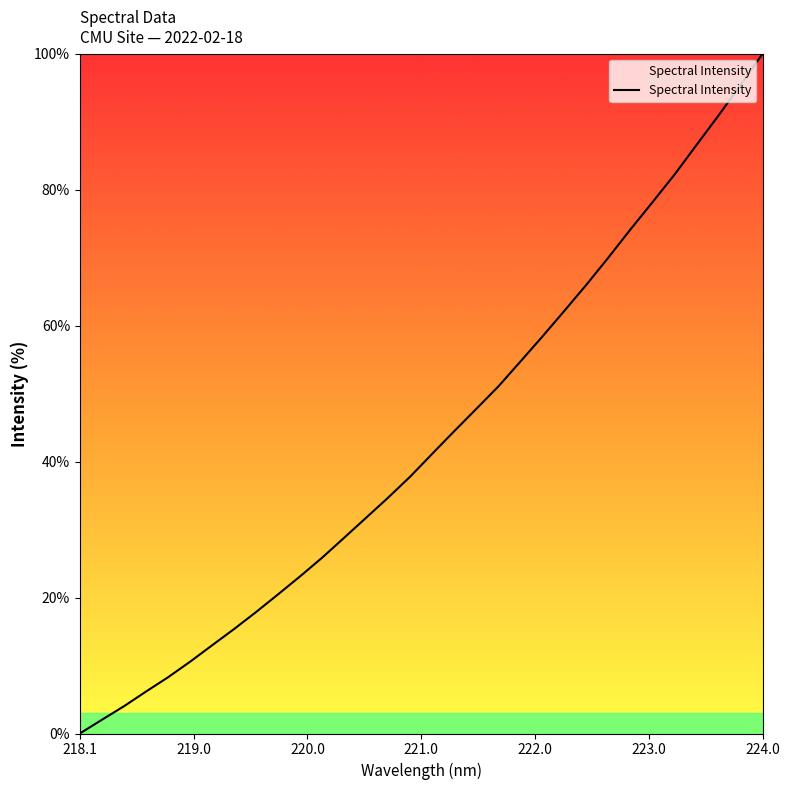

What is the maximum value shown in the chart?

100.0